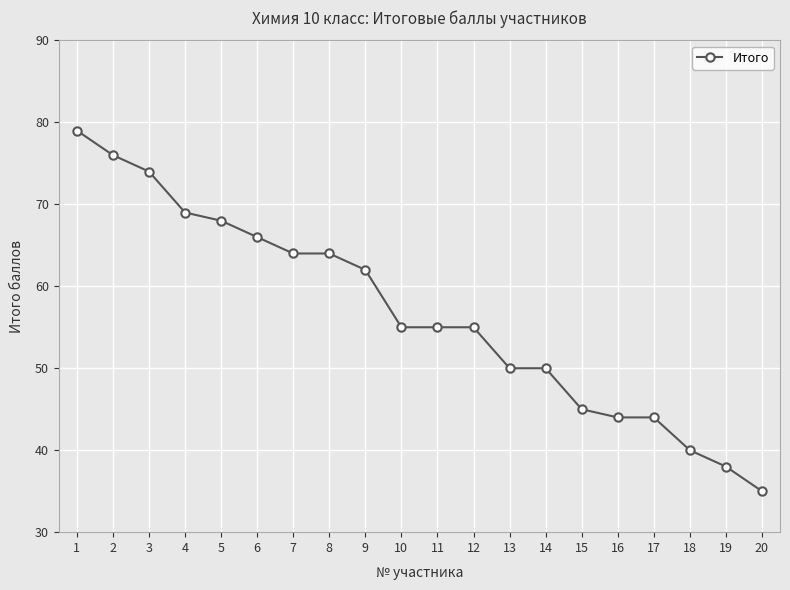

What is the value of the 11th point from the left?

55